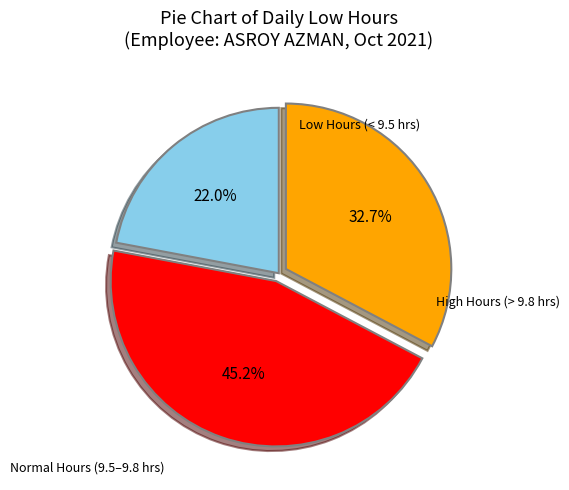

How many slices are in this pie chart?

3